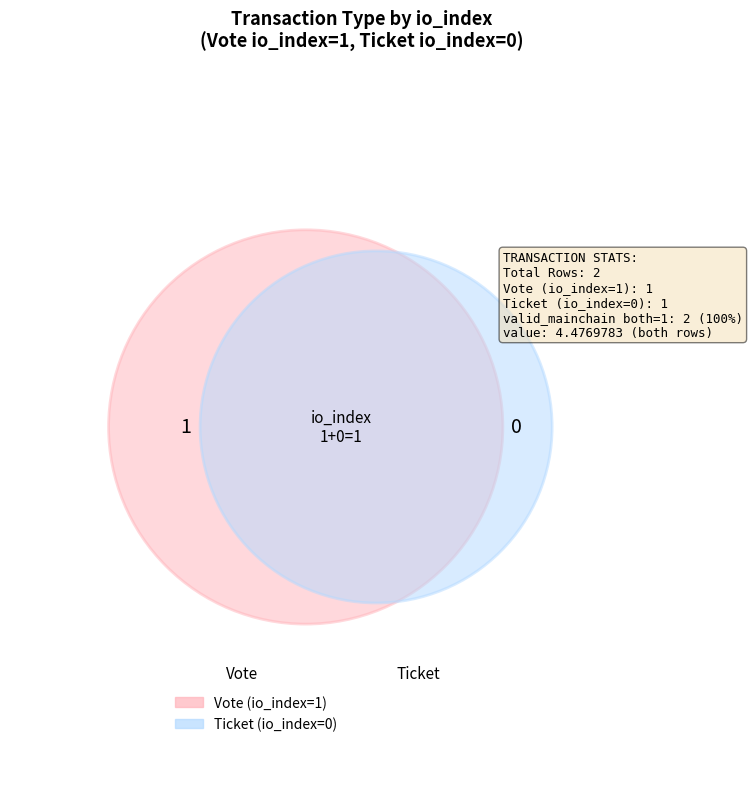

Rank the categories by value from lowest to highest.

Ticket (tx_type), Vote (tx_type)